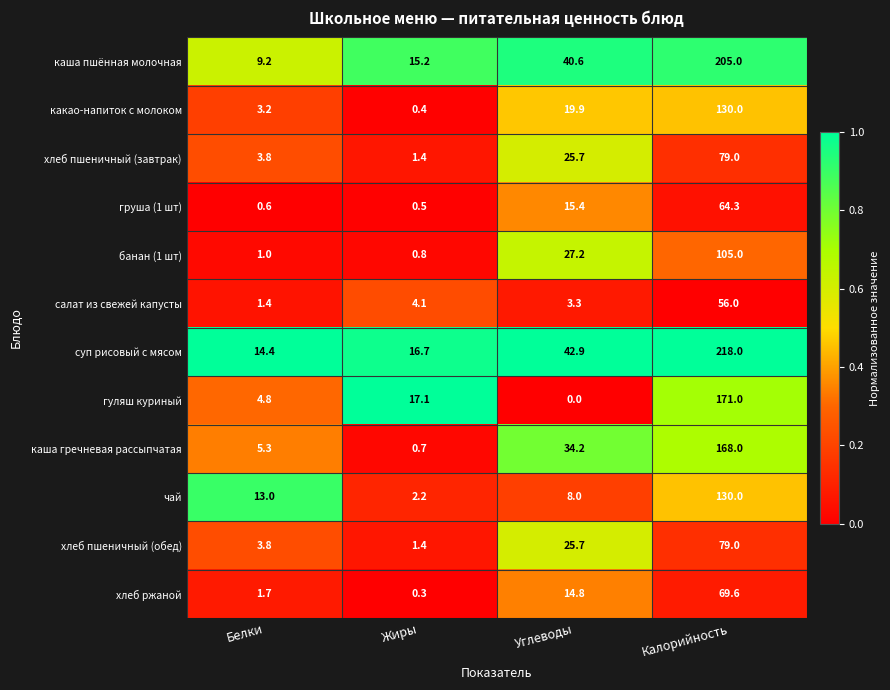

Which series changed the most between Белки and Жиры?

гуляш куриный